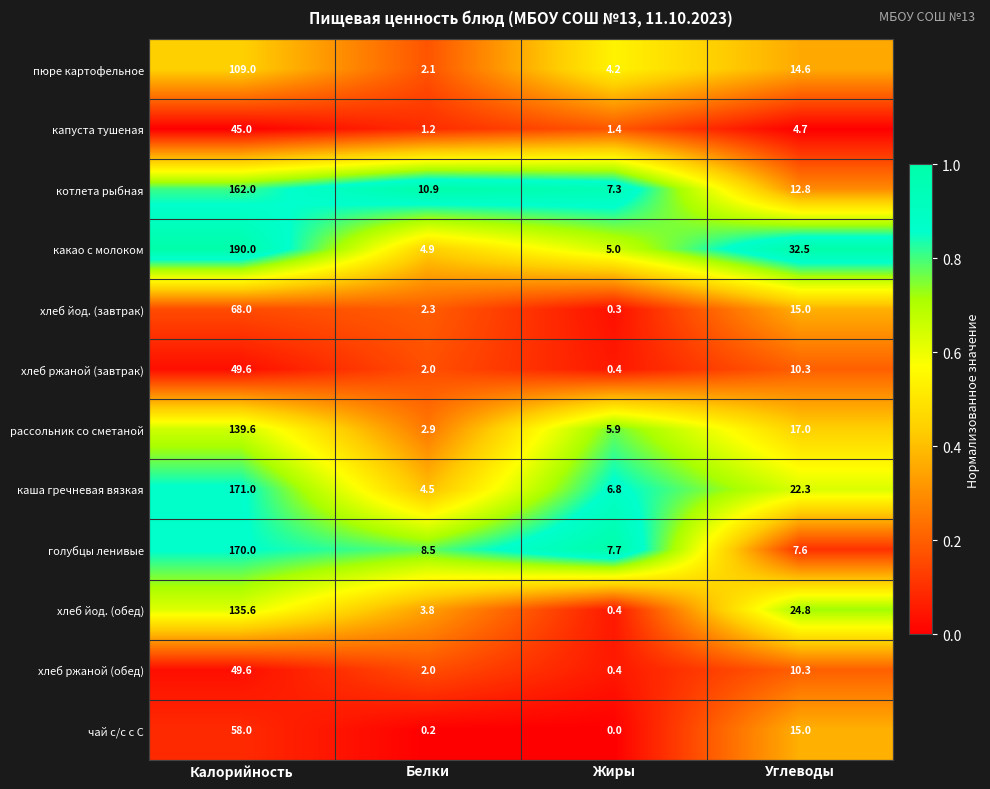

Between Калорийность and Жиры, which series saw the biggest shift?

какао с молоком